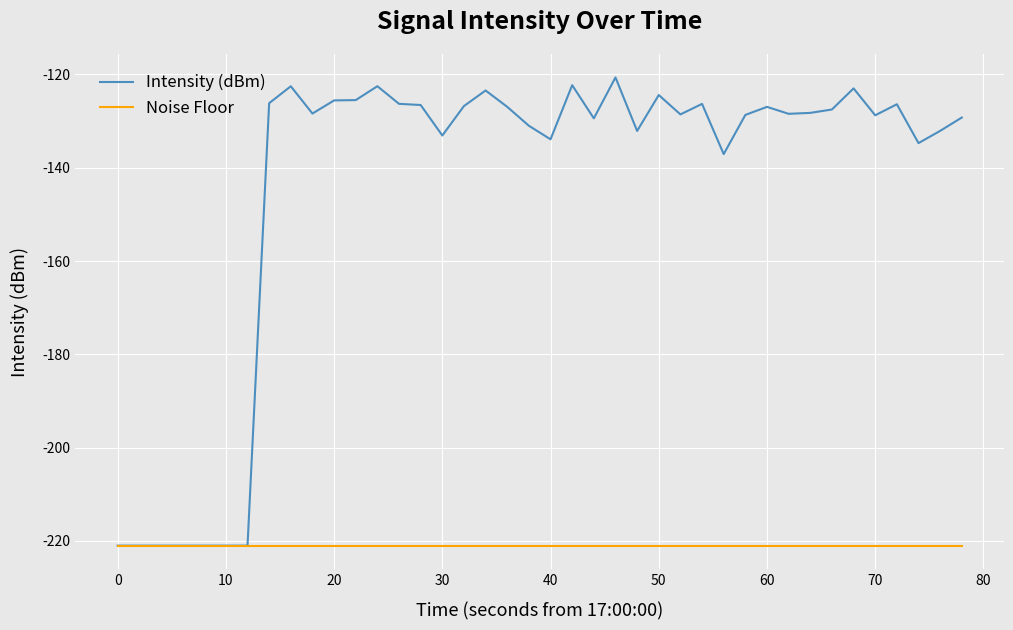

Which series has the widest spread of values?

Intensity (dBm)